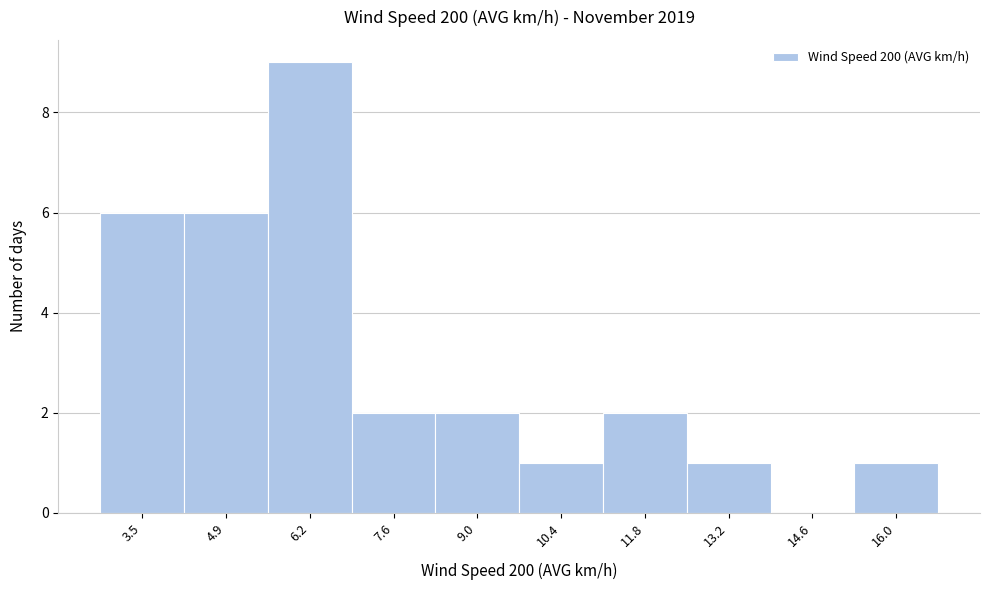

How tall is the bar that spans 7.0 to 8.4 on the x-axis? Neither the bar edges nor the heights are printed on the chart, so give them approximately, as read against the axes.

2